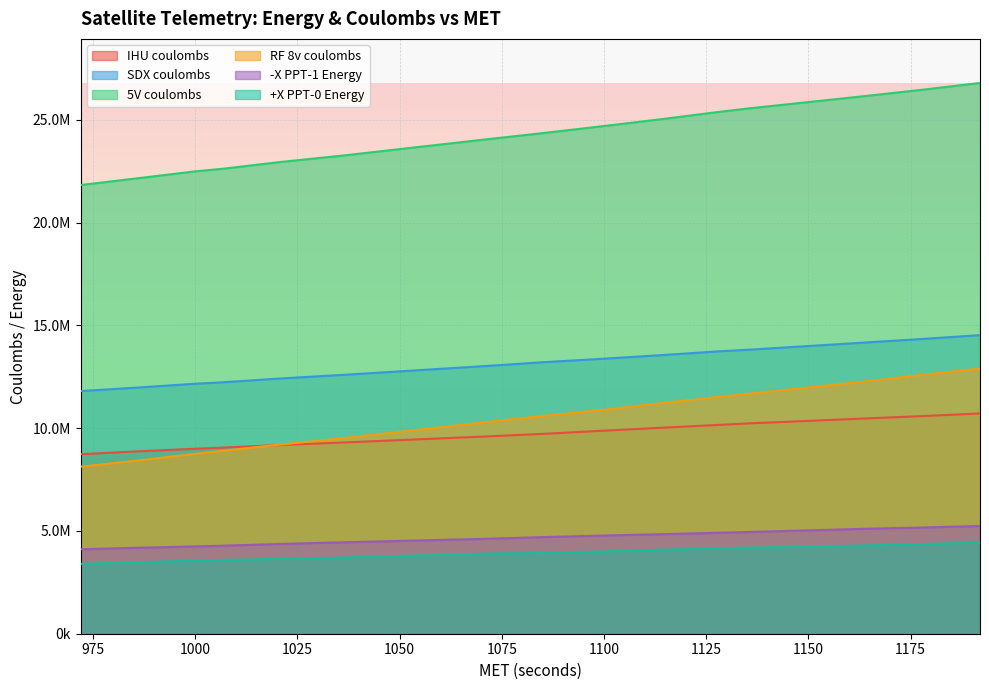

Does the chart display data point markers on the line(s)?

No